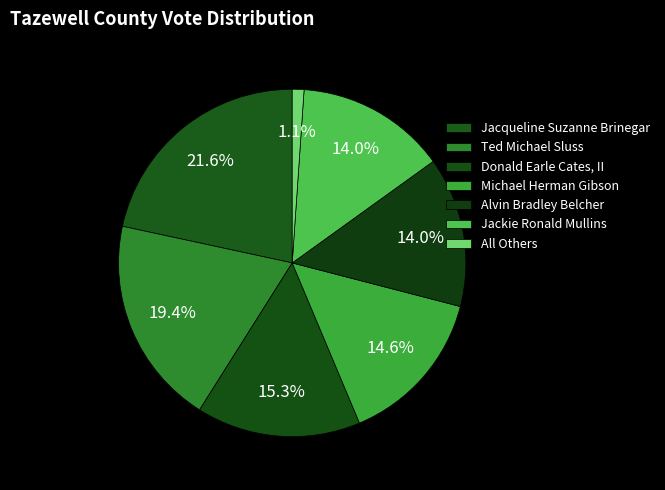

How many segments does this pie chart have?

7